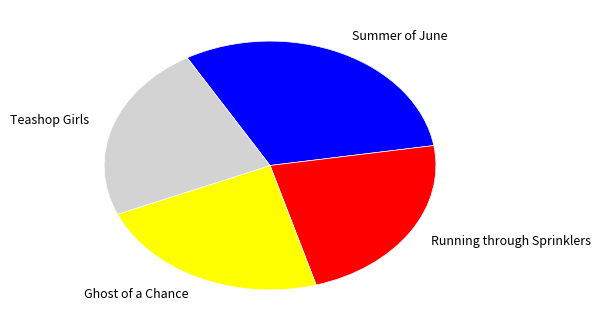

Which slice is the largest?

Summer of June